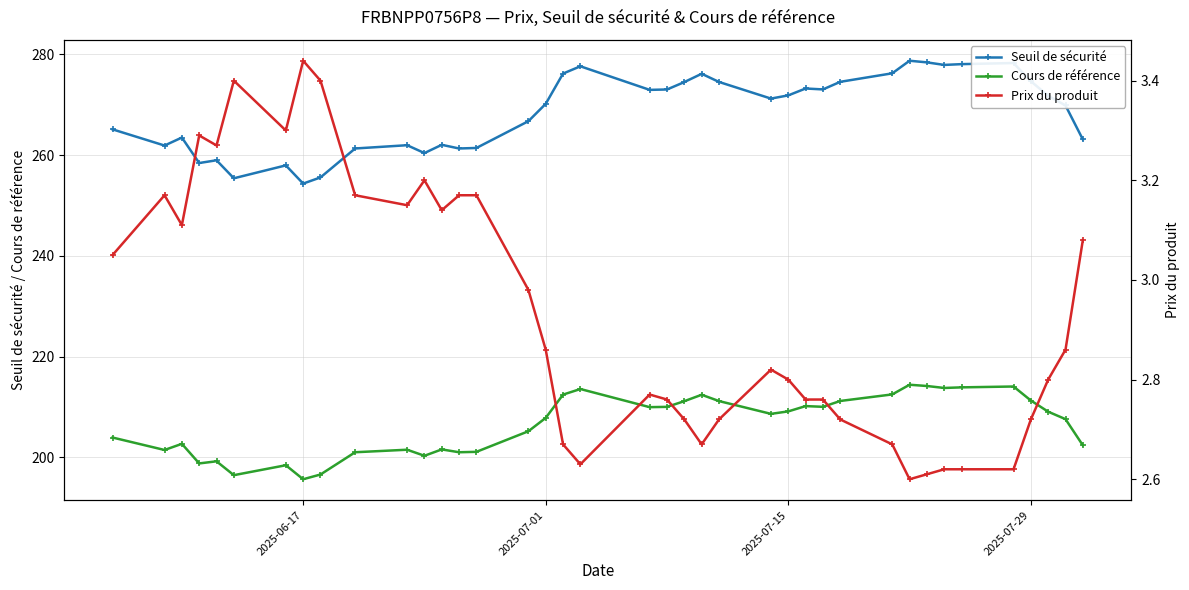

How many lines are shown in the chart?

3